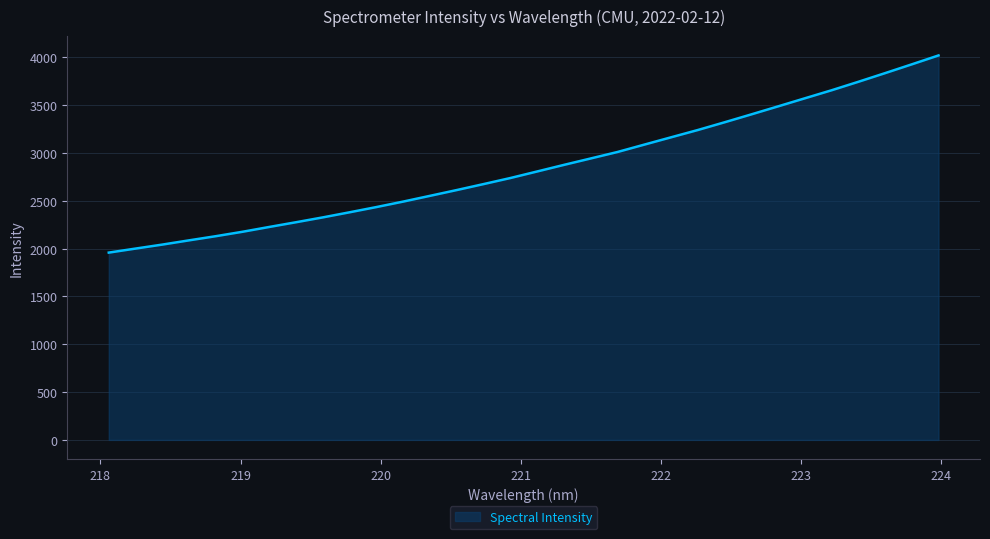

What is the difference between the maximum and minimum values?

2061.4